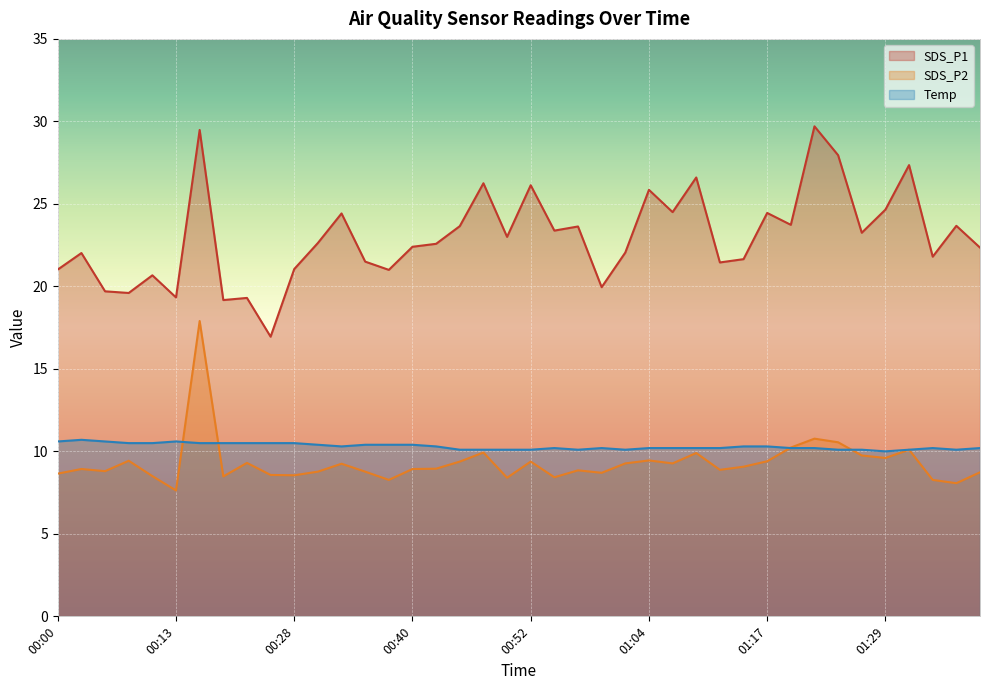

Reading left to right, what are all the values shown in this chart?

SDS_P1: 21.0	22.0	19.7	19.6	20.7	19.3	29.5	19.2	19.3	16.9	21.1	22.6	24.4	21.5	21.0	22.4	22.6	23.6	26.2	23.0	26.1	23.4	23.6	19.9	22.1	25.9	24.5	26.6	21.4	21.6	24.4	23.7	29.7	27.9	23.2	24.6	27.4	21.8	23.7	22.4
SDS_P2: 8.7	8.9	8.8	9.4	8.5	7.6	17.9	8.5	9.3	8.6	8.6	8.8	9.2	8.8	8.3	8.9	8.9	9.4	9.9	8.4	9.4	8.4	8.8	8.7	9.3	9.4	9.3	9.9	8.9	9.1	9.4	10.2	10.8	10.6	9.8	9.6	10.1	8.3	8.1	8.7
Temp: 10.6	10.7	10.6	10.5	10.5	10.6	10.5	10.5	10.5	10.5	10.5	10.4	10.3	10.4	10.4	10.4	10.3	10.1	10.1	10.1	10.1	10.2	10.1	10.2	10.1	10.2	10.2	10.2	10.2	10.3	10.3	10.2	10.2	10.1	10.1	10.0	10.1	10.2	10.1	10.2